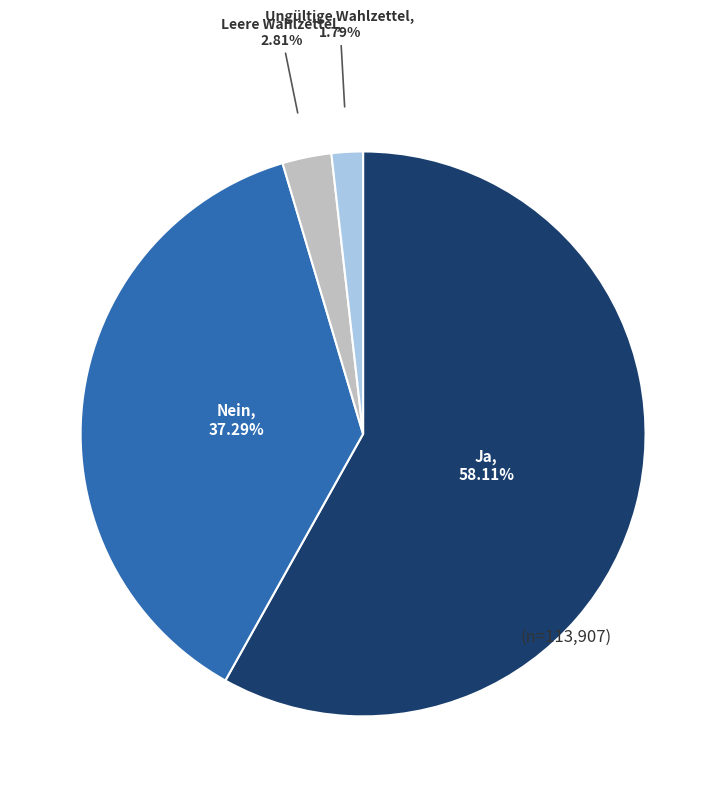

Is the sum of Ungültige Wahlzettel and Leere Wahlzettel greater than half?

No